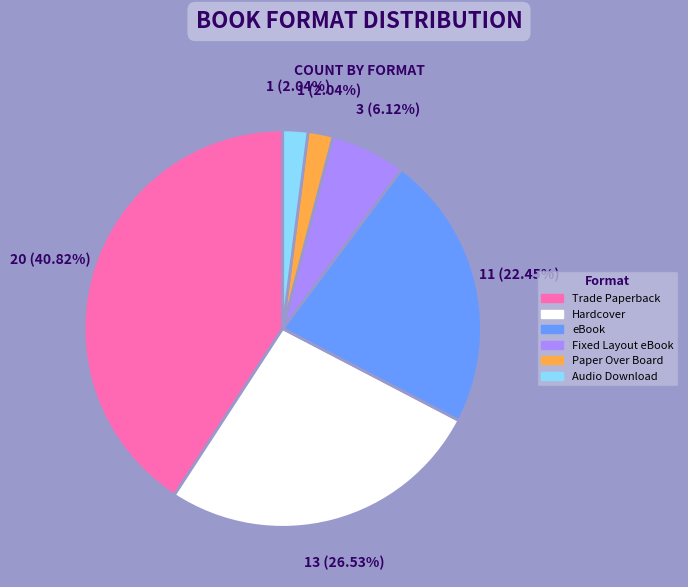

The eBook slice represents 22% of the pie. True or false?

True